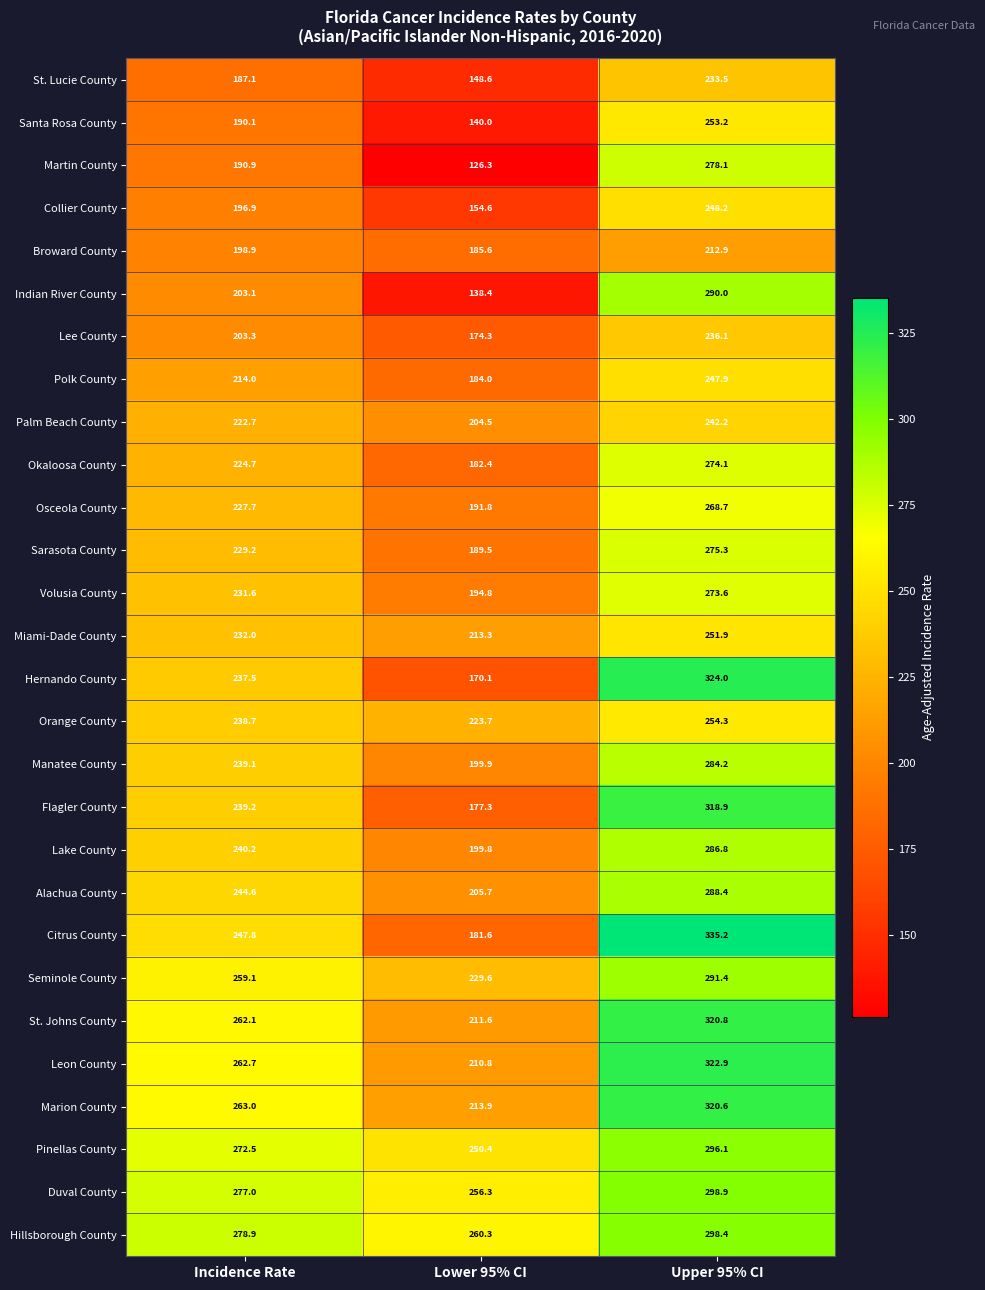

Which category has the lowest value in the Indian River County series?

Lower 95% CI